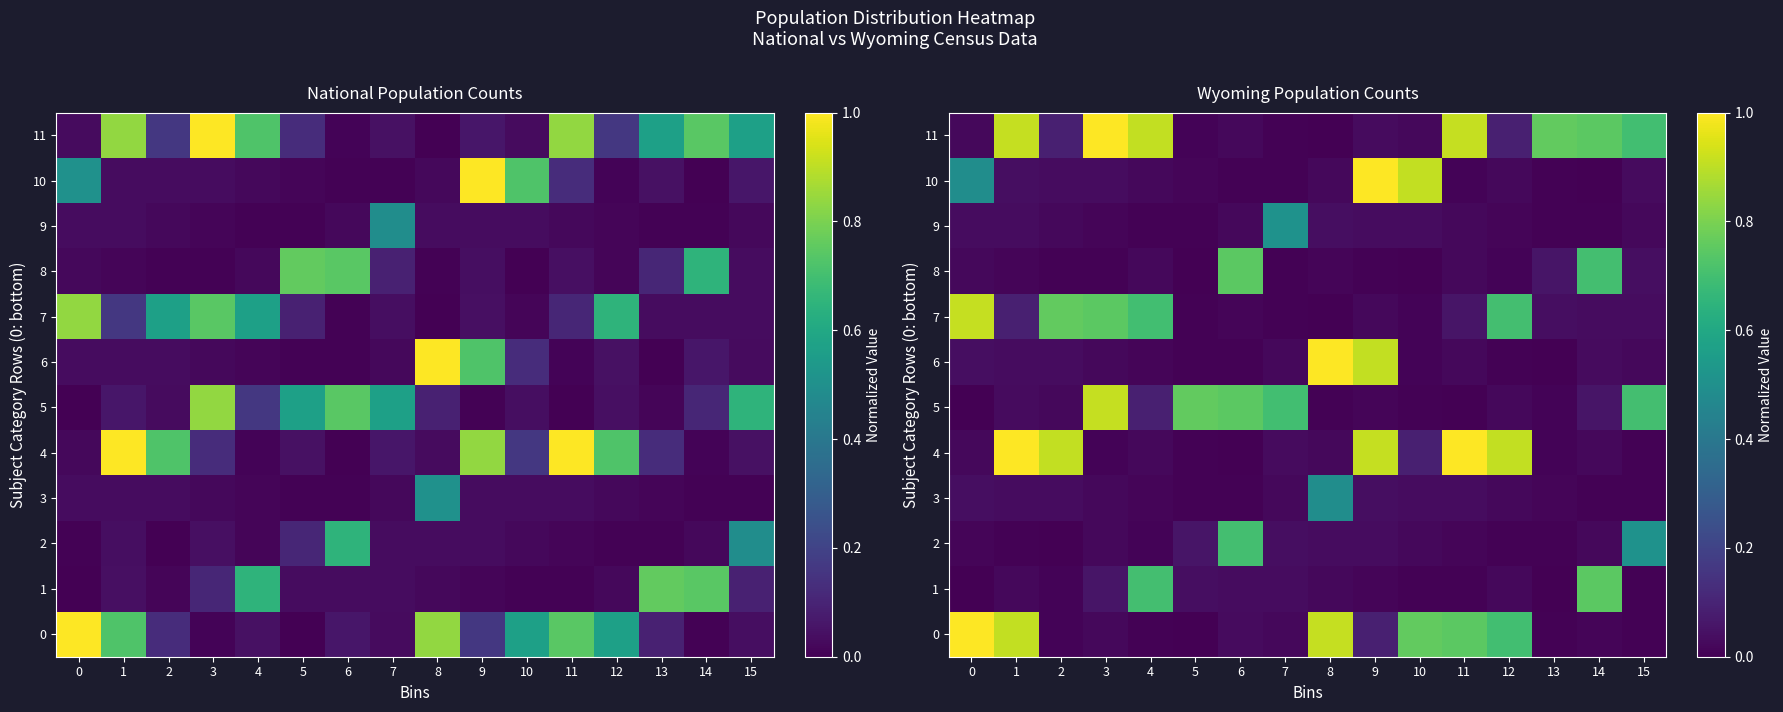

True or false: 10 has a value of 0.0 at 6.

True